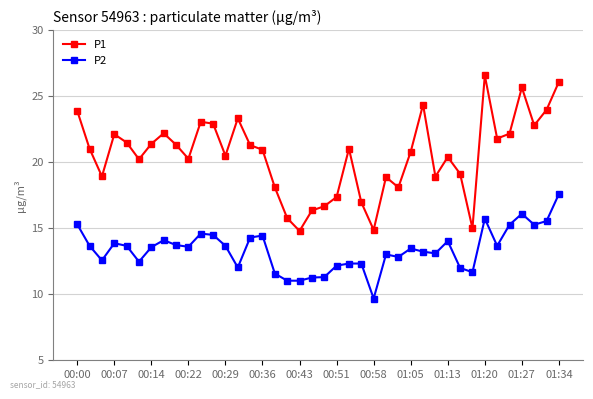

What is the value of the P1 point at the 30th from the left?

18.9